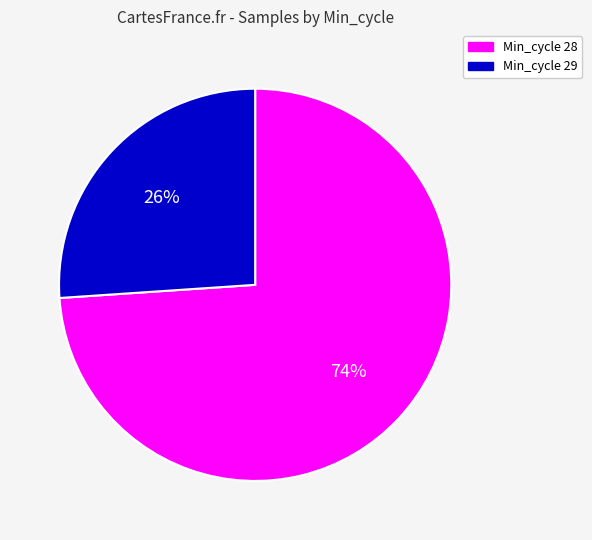

To the nearest percent, what is the difference between the largest and smallest slice percentages?

48%